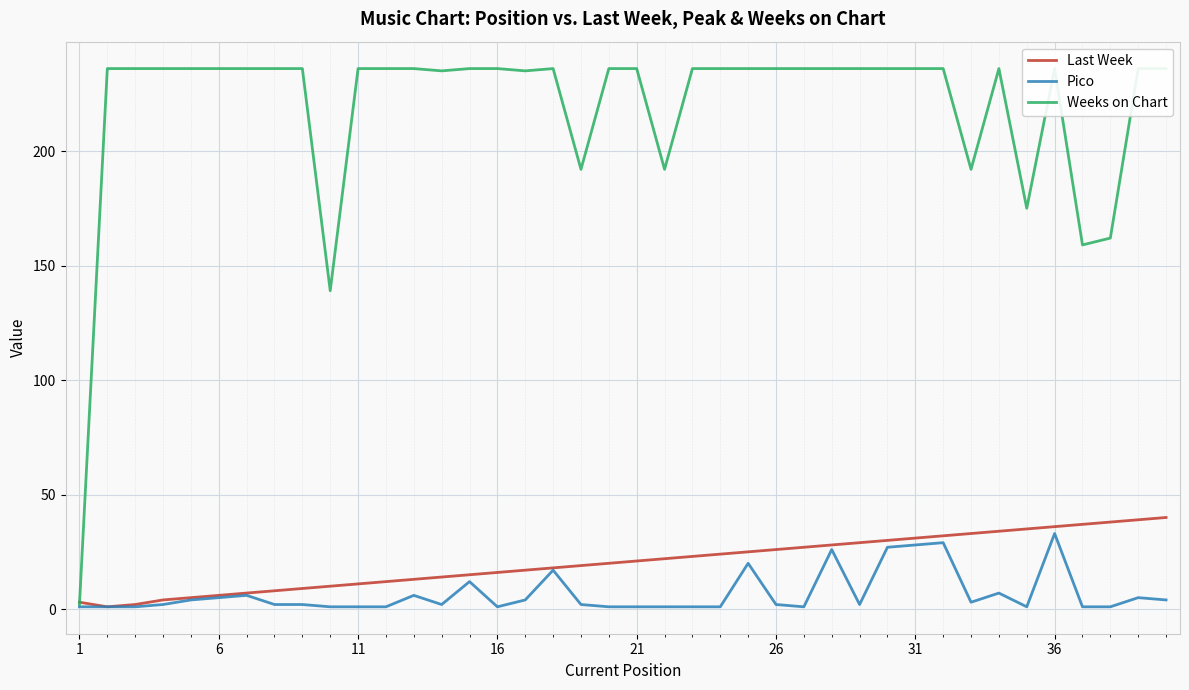

What is the maximum value for Last Week?

40